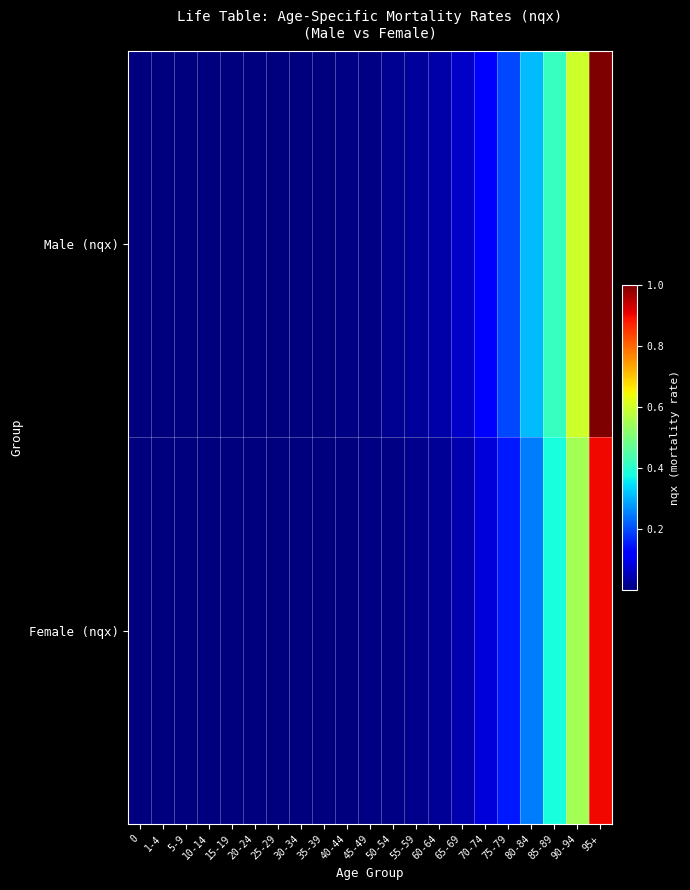

Which series has the widest spread of values?

Male (nqx)